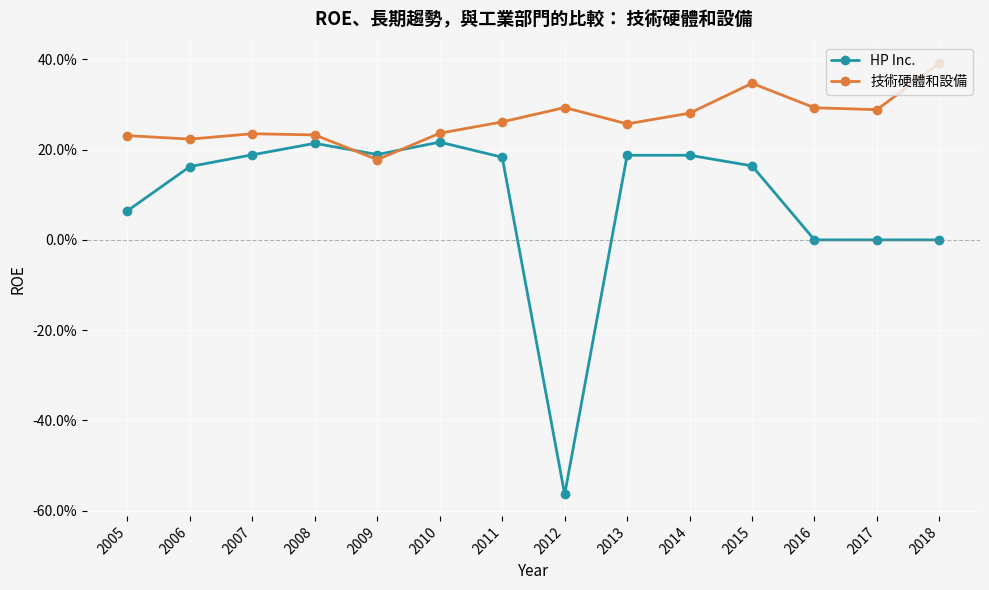

At which category does the chart reach its peak across all series?

2018